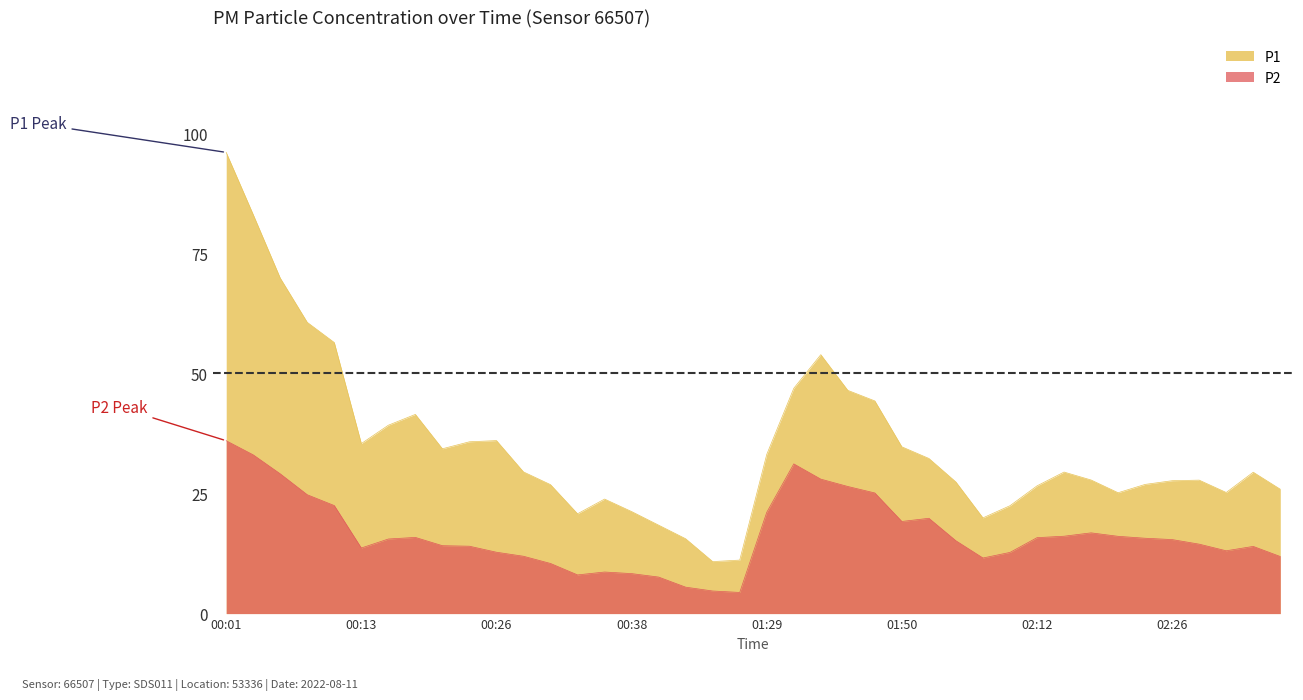

True or false: P1 and P2 intersect in this chart.

False